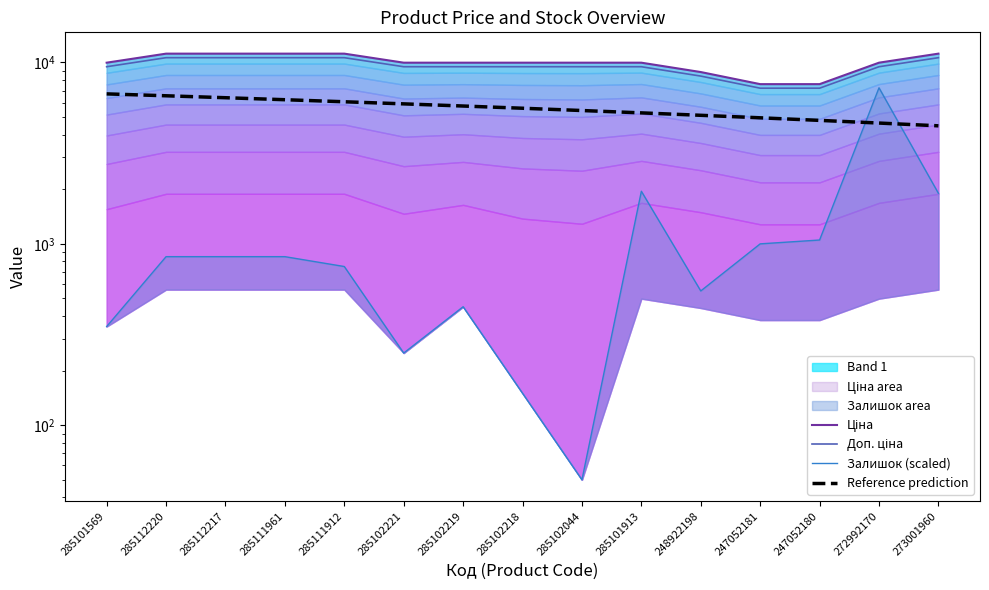

What is the difference between the second highest and second lowest values in the Доп. ціна series?

3412.0